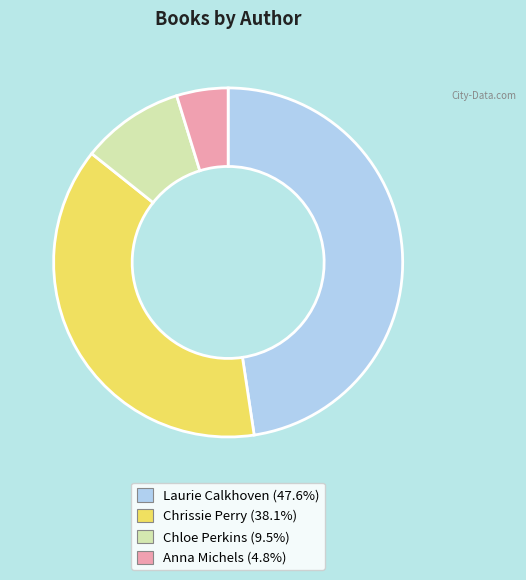

Does any single category account for the majority?

No